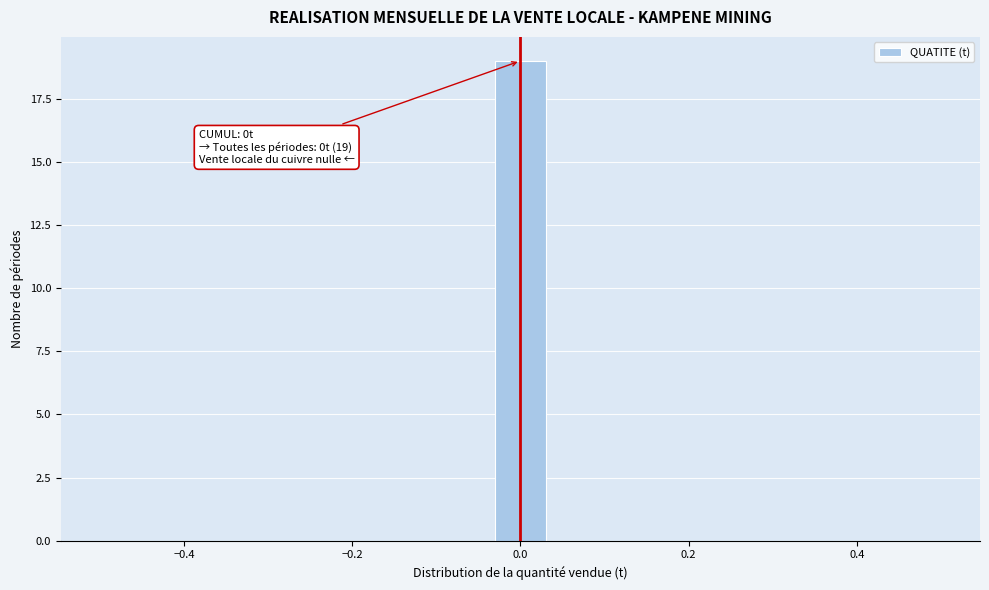

Read against the x-axis, roughly where is the centre of the tallest bar?

0.00